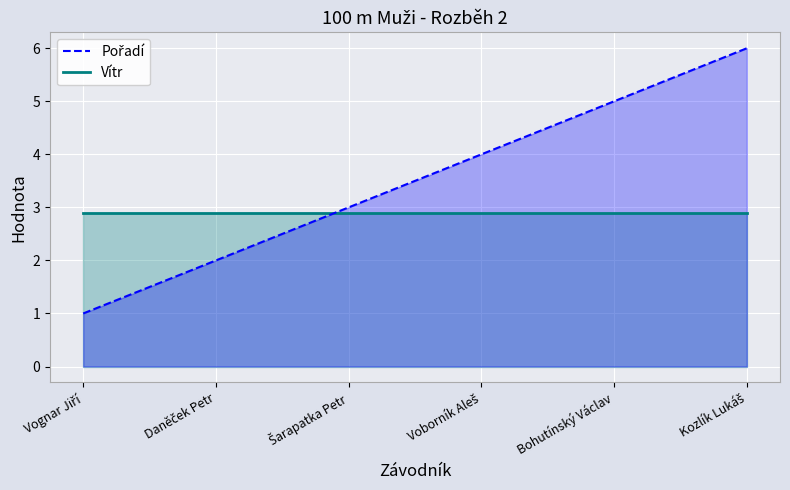

Reading left to right, transcribe all the data shown in this chart.

Vítr line: 2.9	2.9	2.9	2.9	2.9	2.9
Pořadí line: 1.0	2.0	3.0	4.0	5.0	6.0